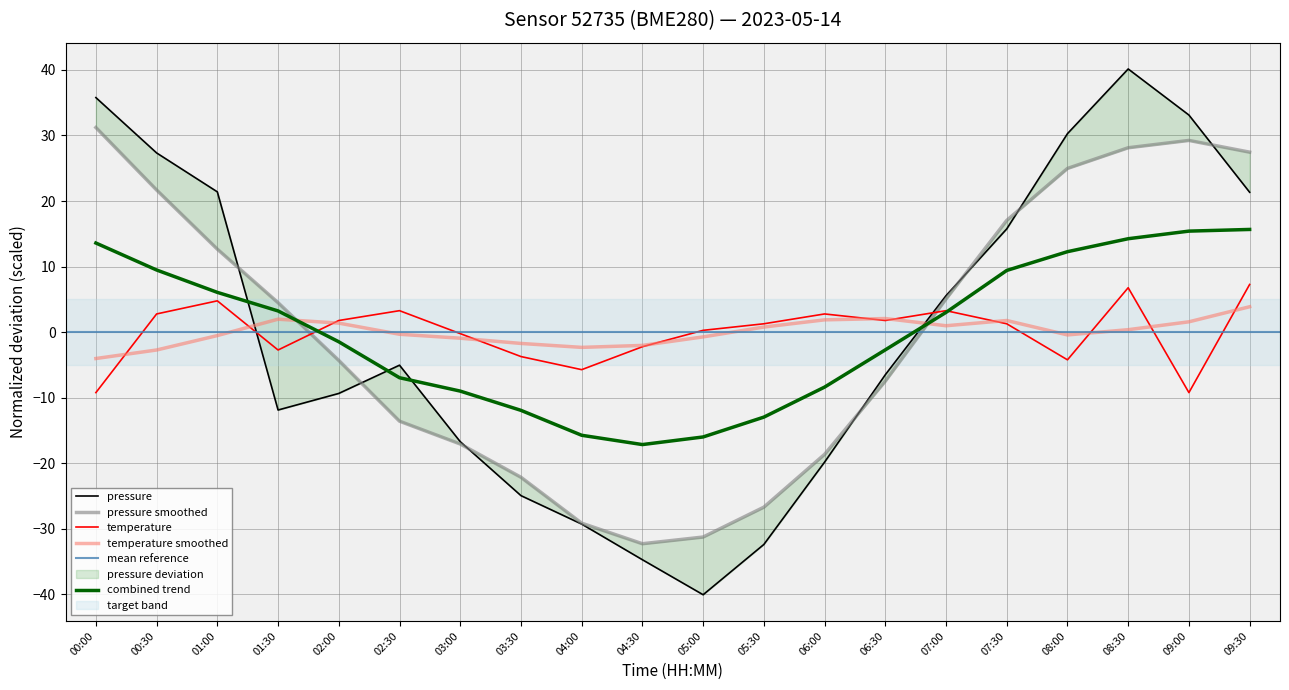

At which label does temperature reach its minimum?

00:00